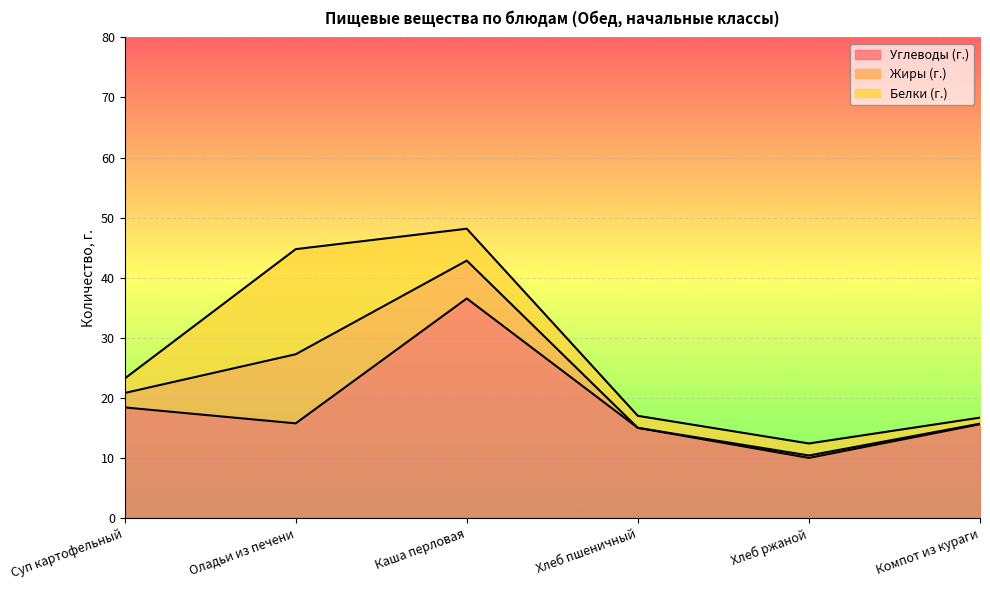

What is the label of the 4th point from the right?

Каша перловая